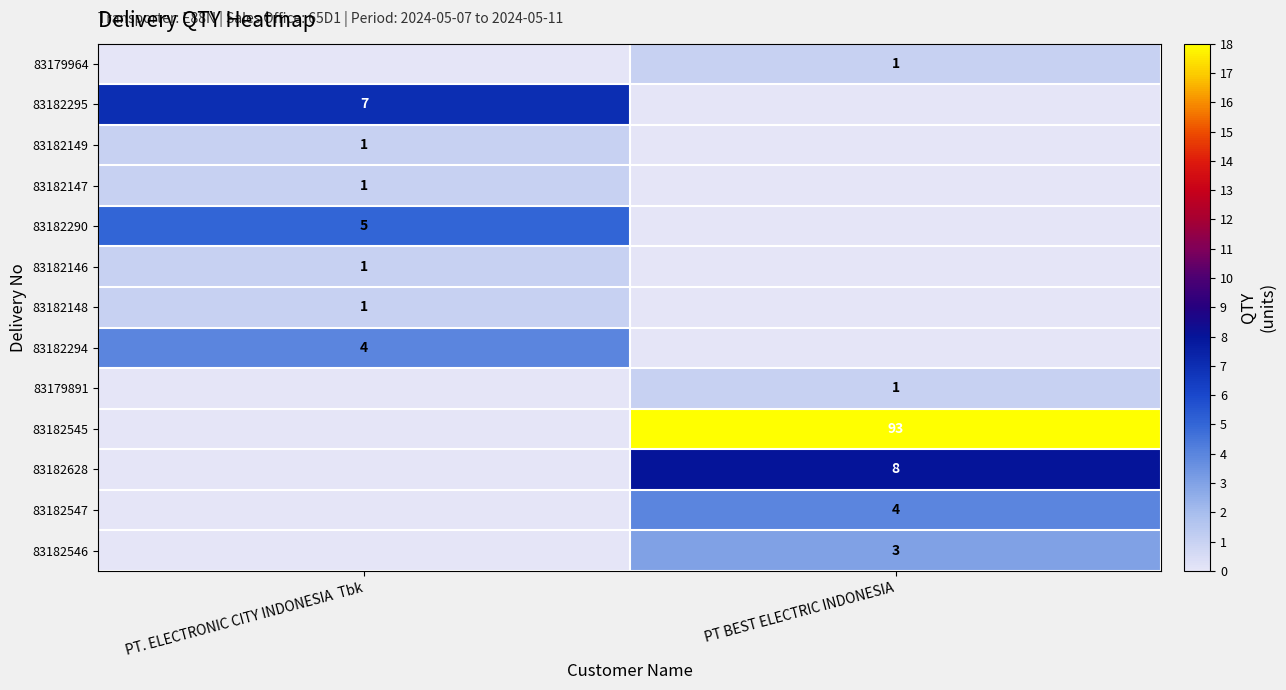

How many distinct data groups are displayed?

13